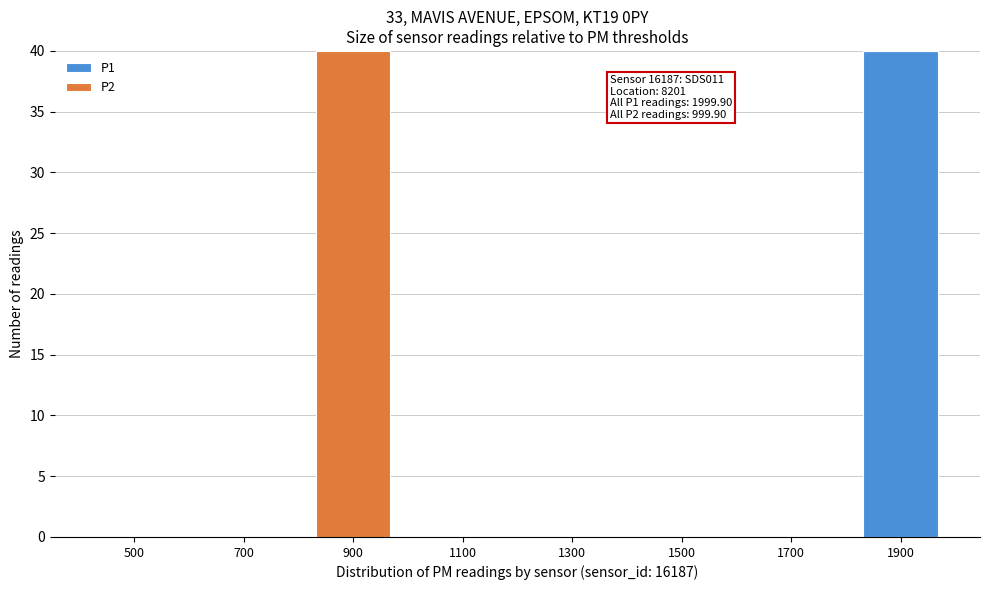

Reading right to left, what are the values for P1?

1900=40	1700=0	1500=0	1300=0	1100=0	900=0	700=0	500=0